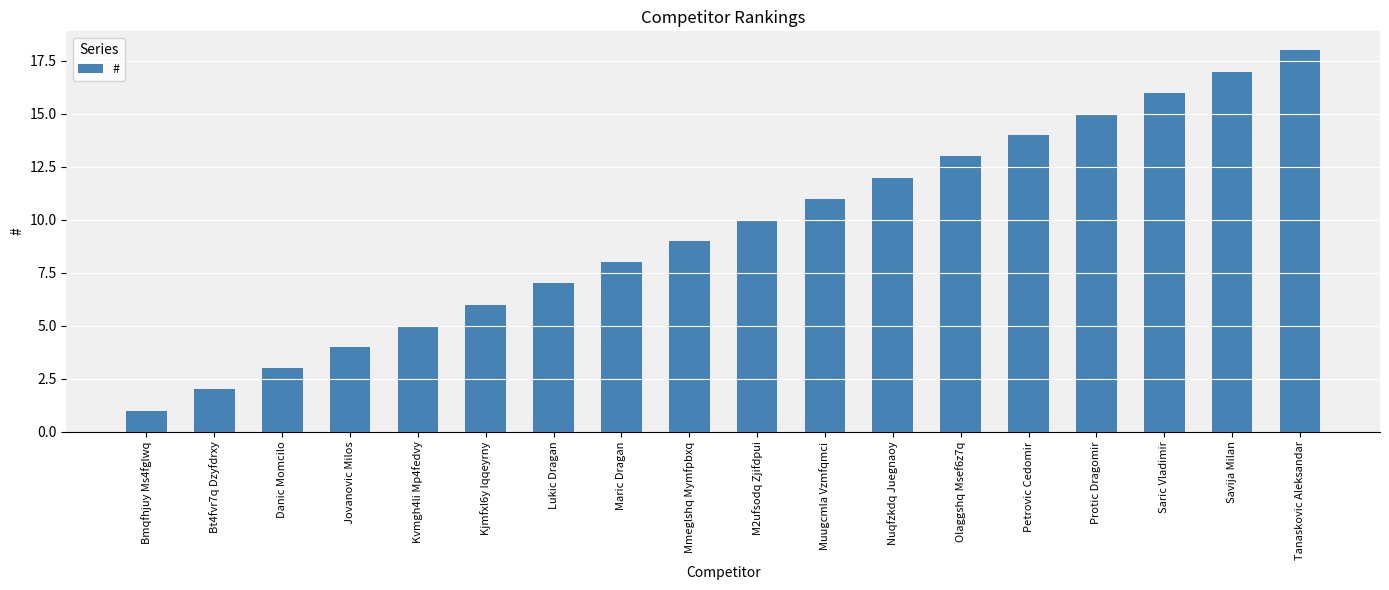

Which category has the lowest value across all series?

Bmqfhjuy Ms4fglwq